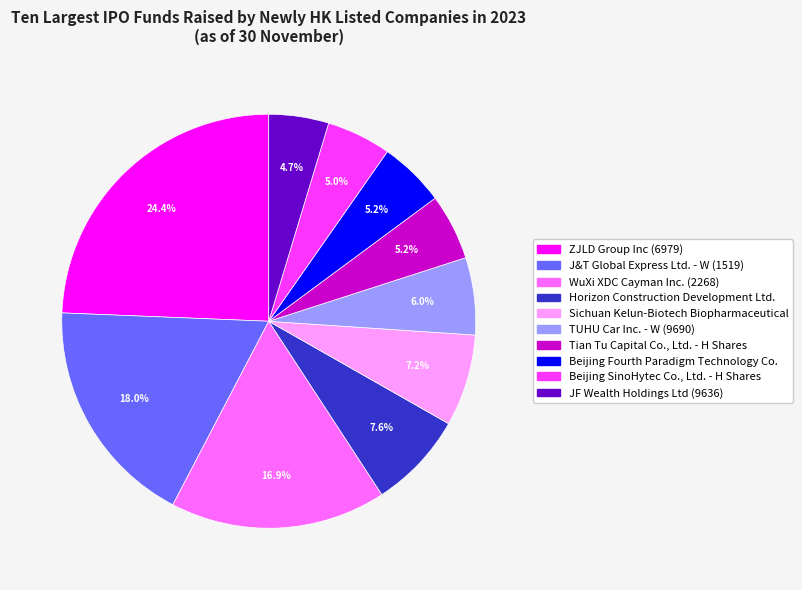

Which category has the biggest portion of the pie?

ZJLD Group Inc (6979)